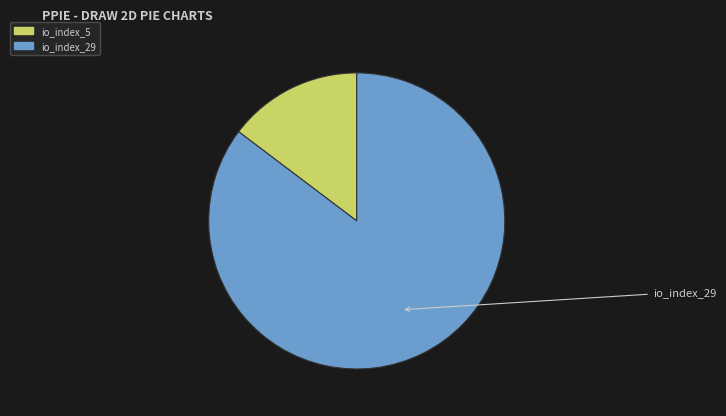

Which slice is the largest?

io_index_29